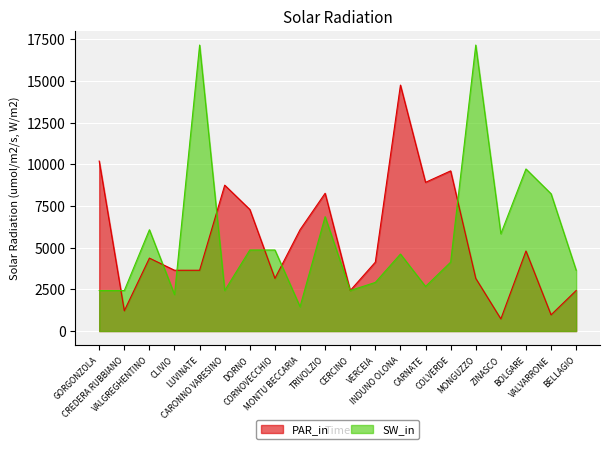

Rank the series at TRIVOLZIO from lowest to highest value.

SW_in, PAR_in